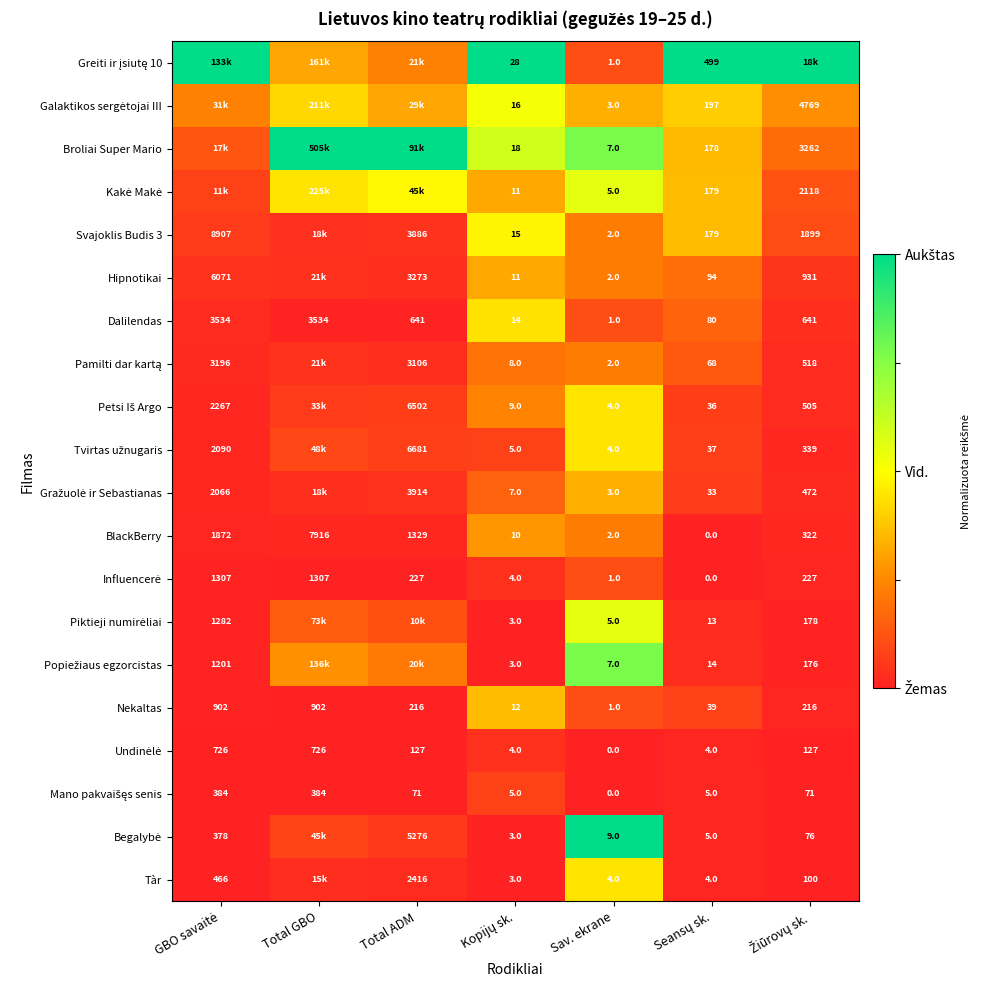

How many categories are shown in the chart?

7